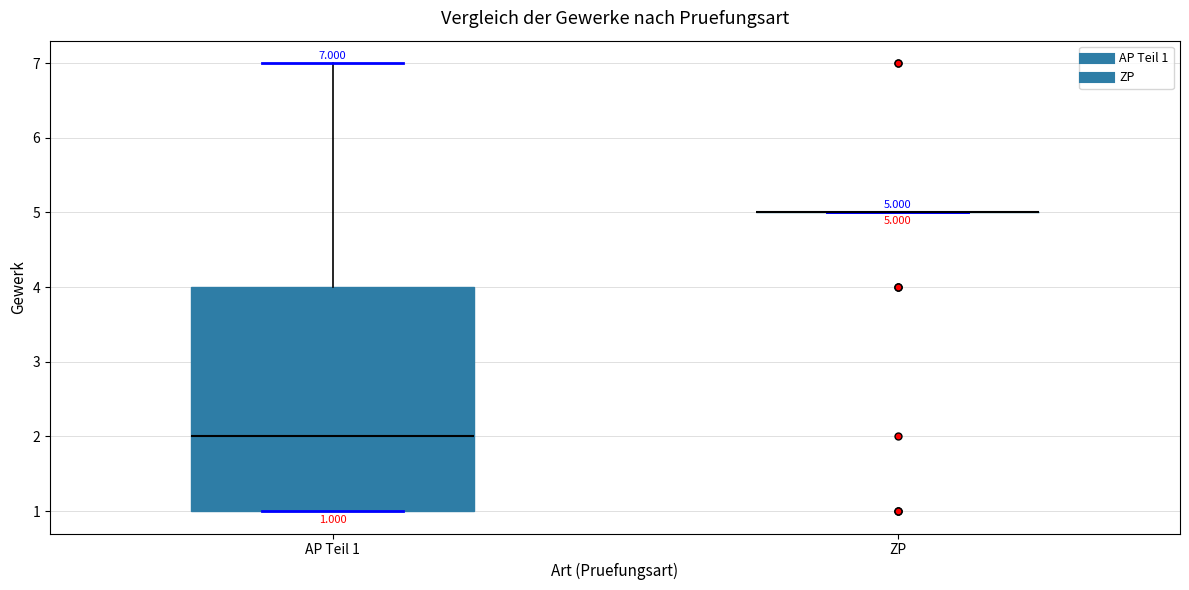

Comparing the boxes themselves (not the whiskers), which one is the tallest?

AP Teil 1